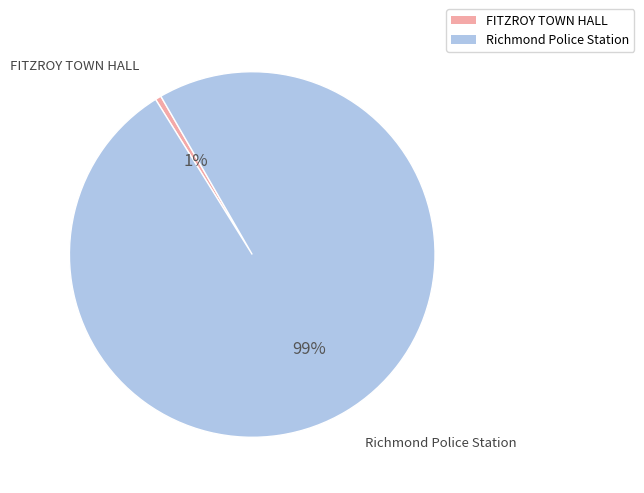

How many segments does this pie chart have?

2